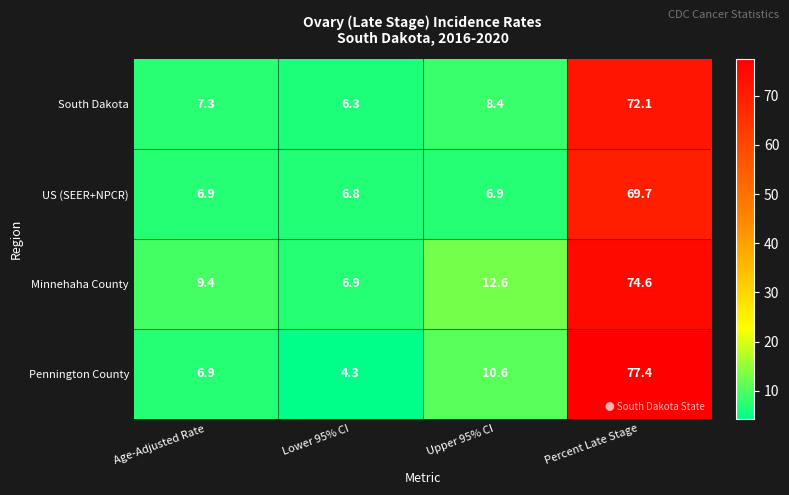

Between Age-Adjusted Rate and Upper 95% CI, which series saw the biggest shift?

Pennington County